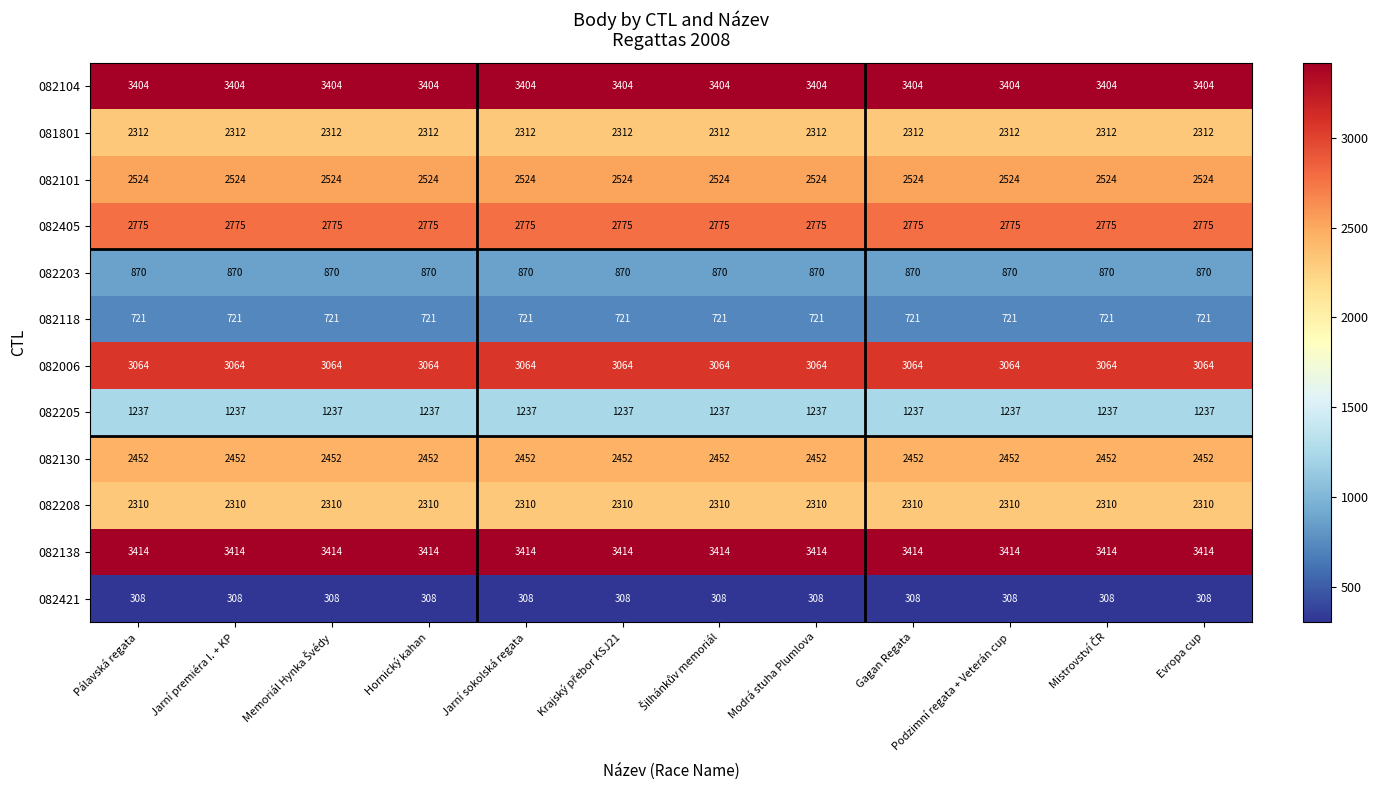

At how many categories does at least one series exceed 2621?

12